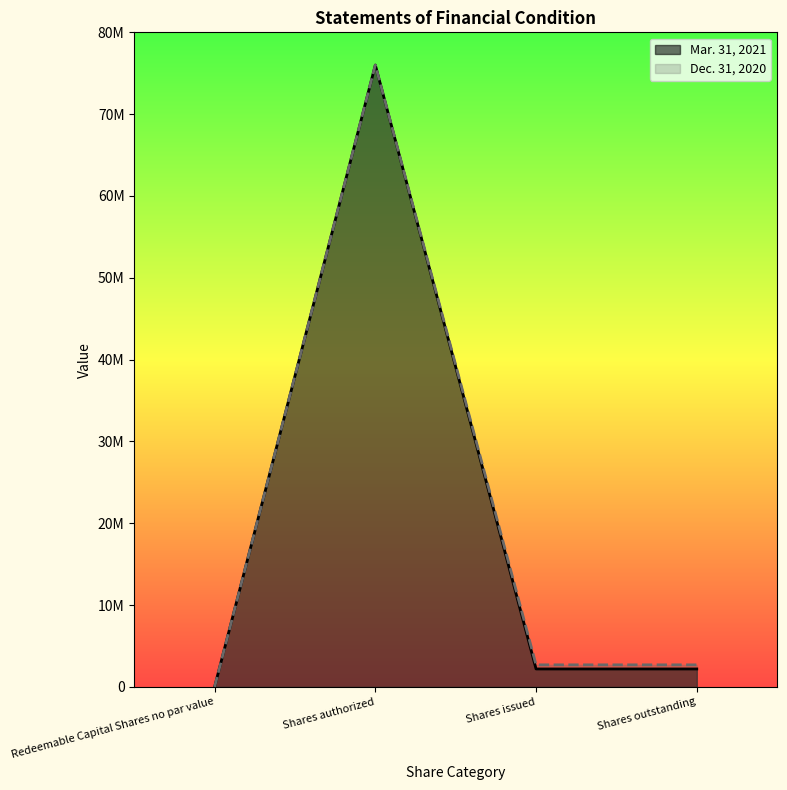

At which category does the chart reach its minimum across all series?

Redeemable Capital Shares no par value